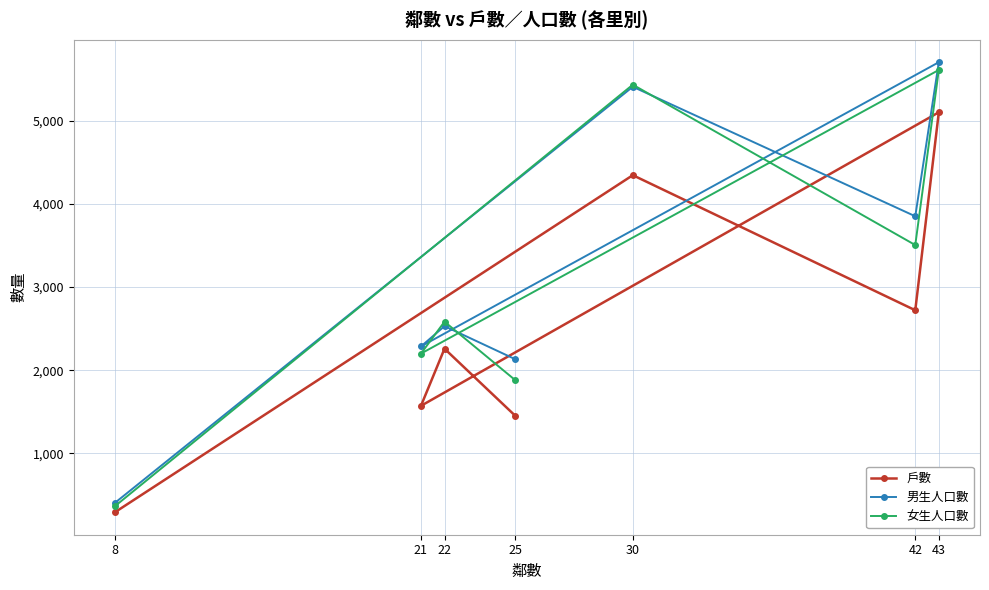

True or false: 戶數 and 女生人口數 intersect in this chart.

False